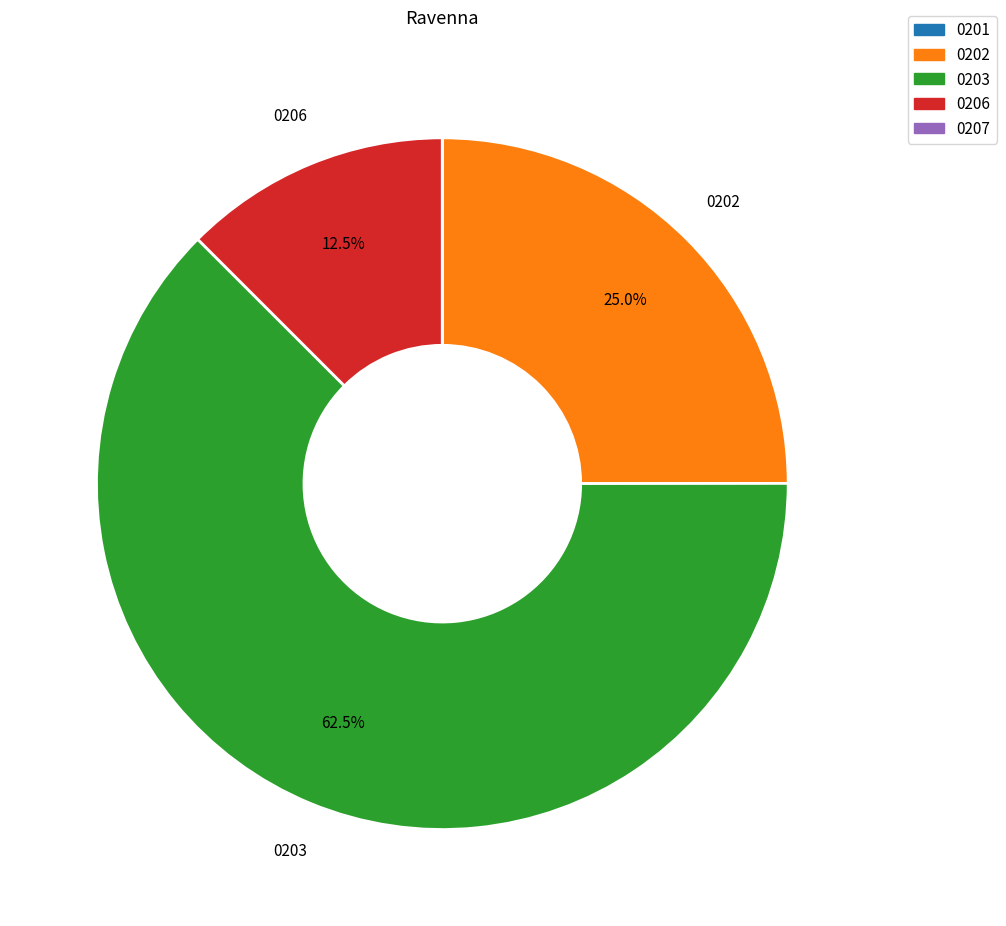

Is there any slice that represents more than half of the pie?

Yes